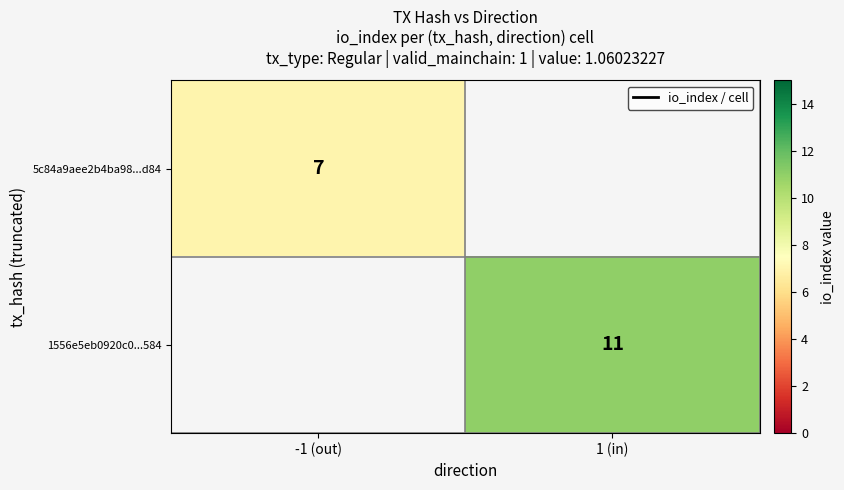

The value of 5c84a9aee2b4ba98...d84 at -1 (out) is 7. True or false?

True